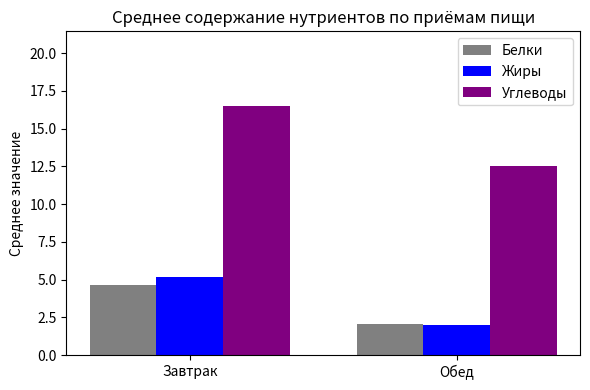

What is the greatest value displayed?

16.5